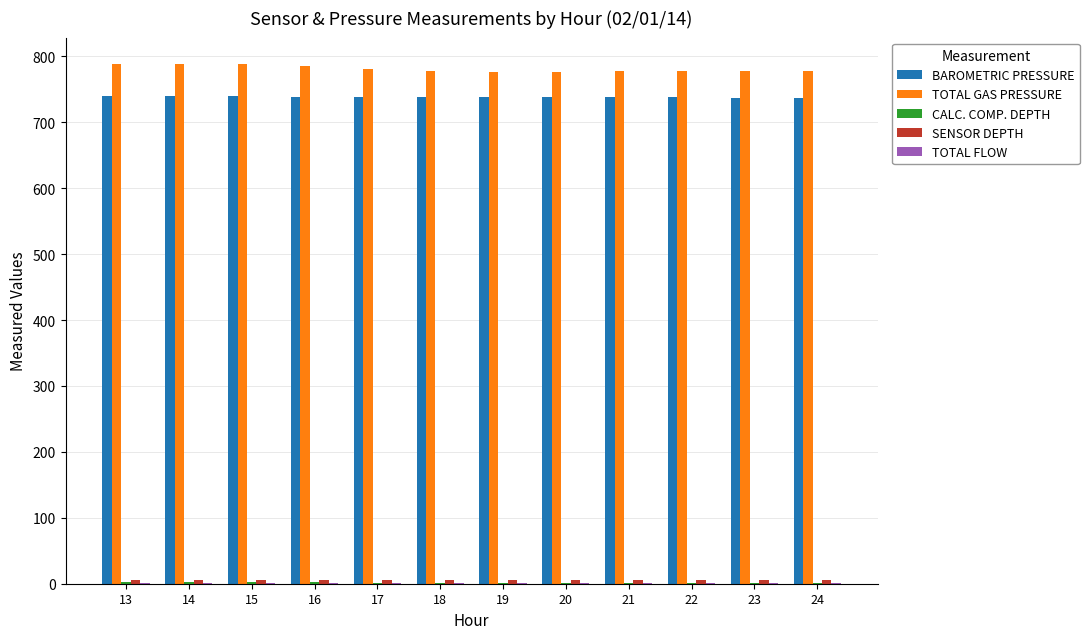

What is the spread (max minus min) of values at 15?

786.6